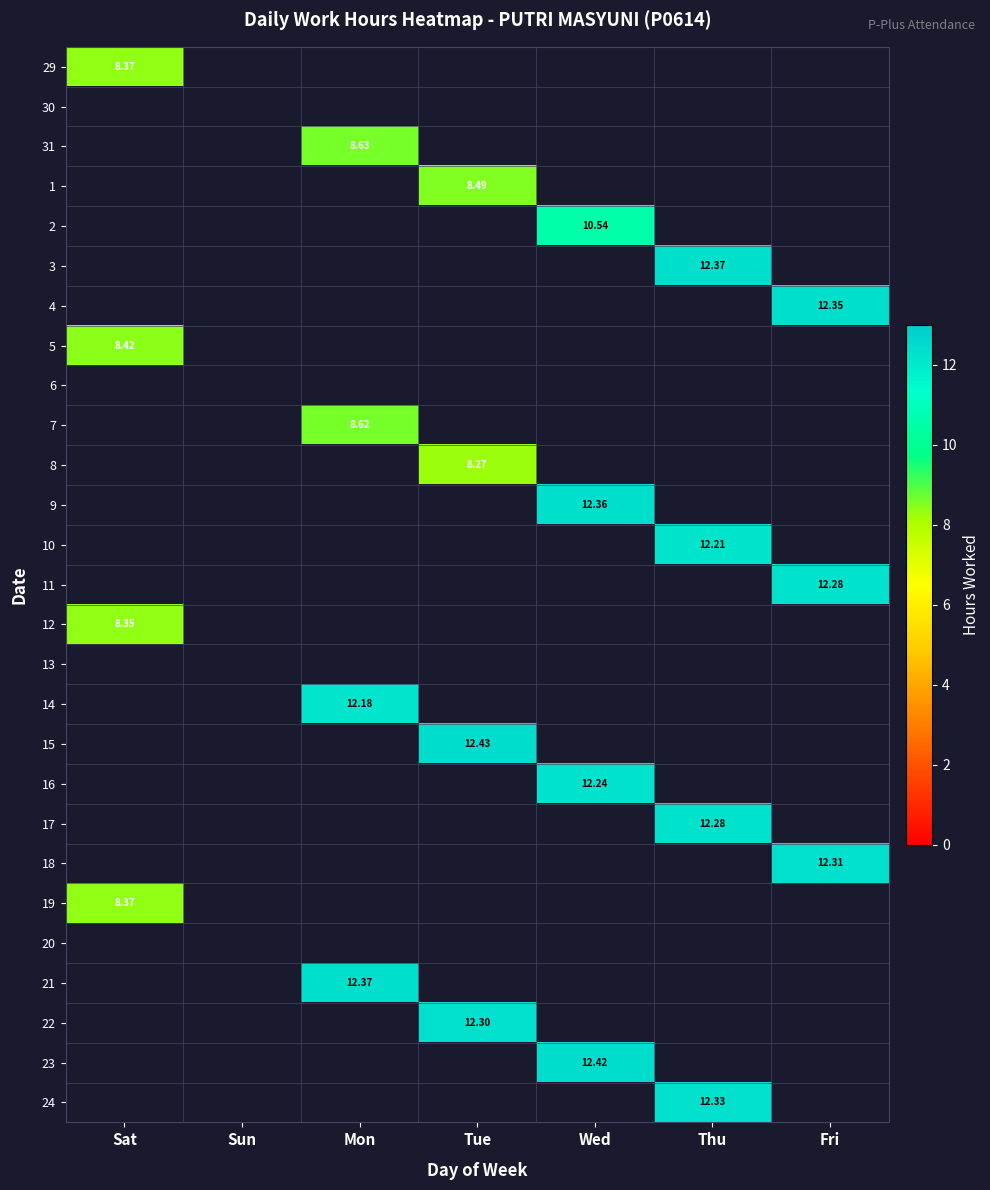

How many categories are shown in the chart?

7